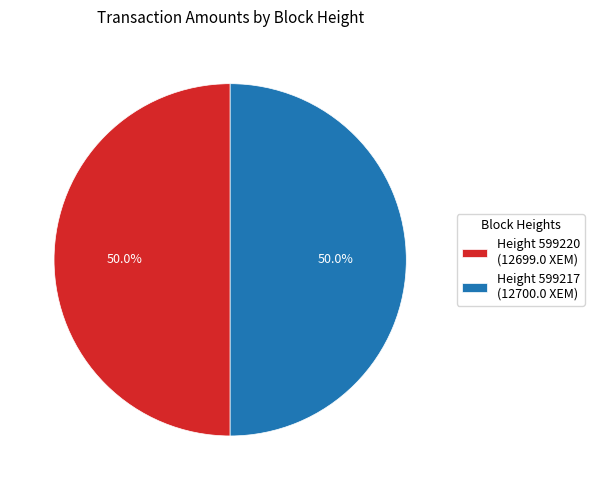

Is the sum of Height 599217 (12700.0 XEM) and Height 599220 (12699.0 XEM) greater than half?

Yes